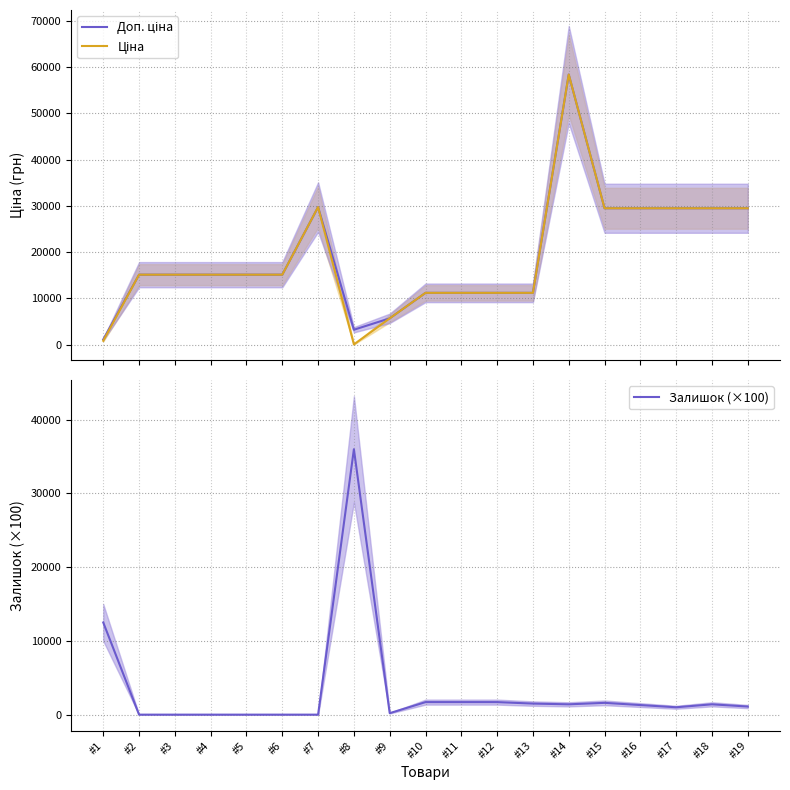

How many lines are shown in the chart?

3